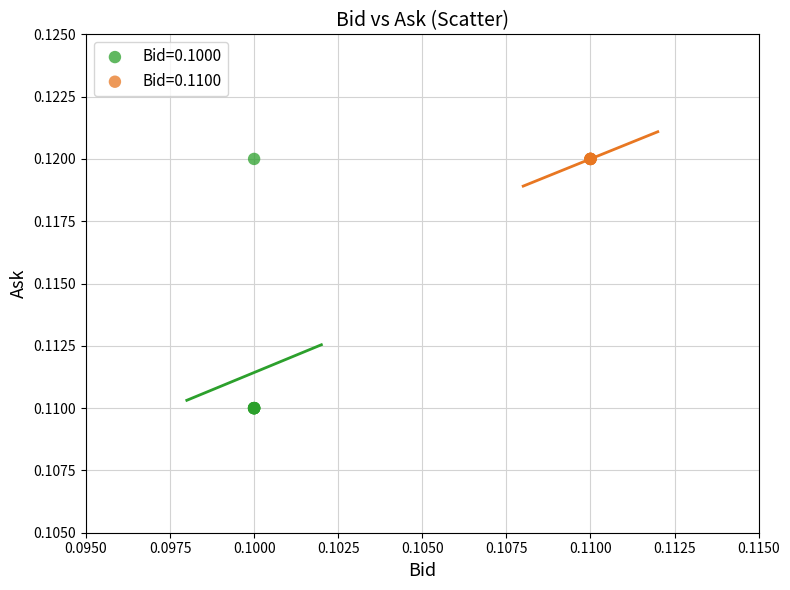

Which series reaches the minimum Y coordinate?

Bid=0.1000